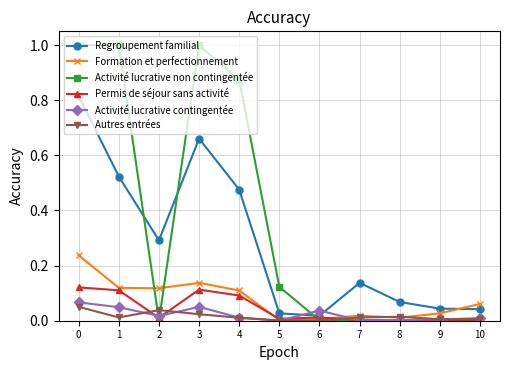

After their last crossing, which series has the higher values: Activité lucrative contingentée or Activité lucrative non contingentée?

Activité lucrative contingentée